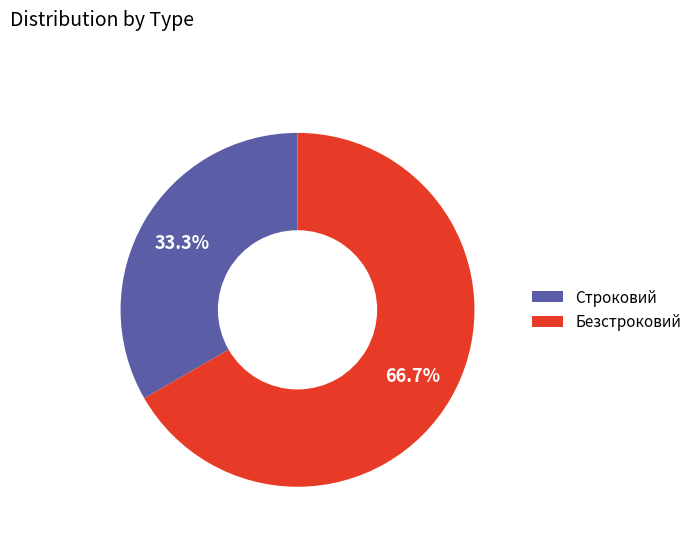

Which has a higher value, Безстроковий or Строковий?

Безстроковий